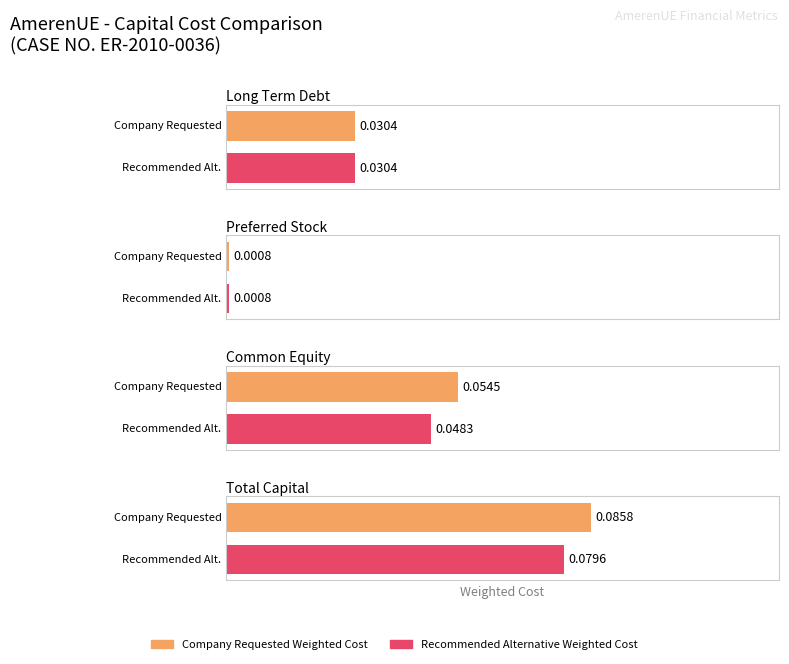

How many distinct data groups are displayed?

2